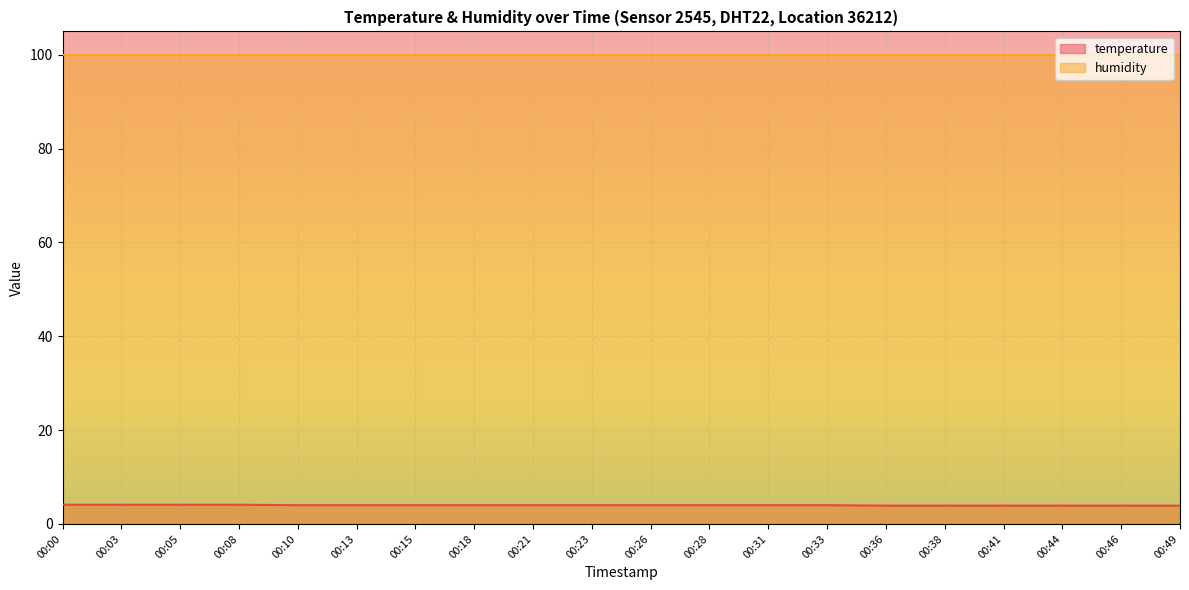

List the labels in order of value, largest first.

00:00, 00:03, 00:05, 00:08, 00:10, 00:13, 00:15, 00:18, 00:21, 00:23, 00:26, 00:28, 00:31, 00:33, 00:36, 00:38, 00:41, 00:44, 00:46, 00:49